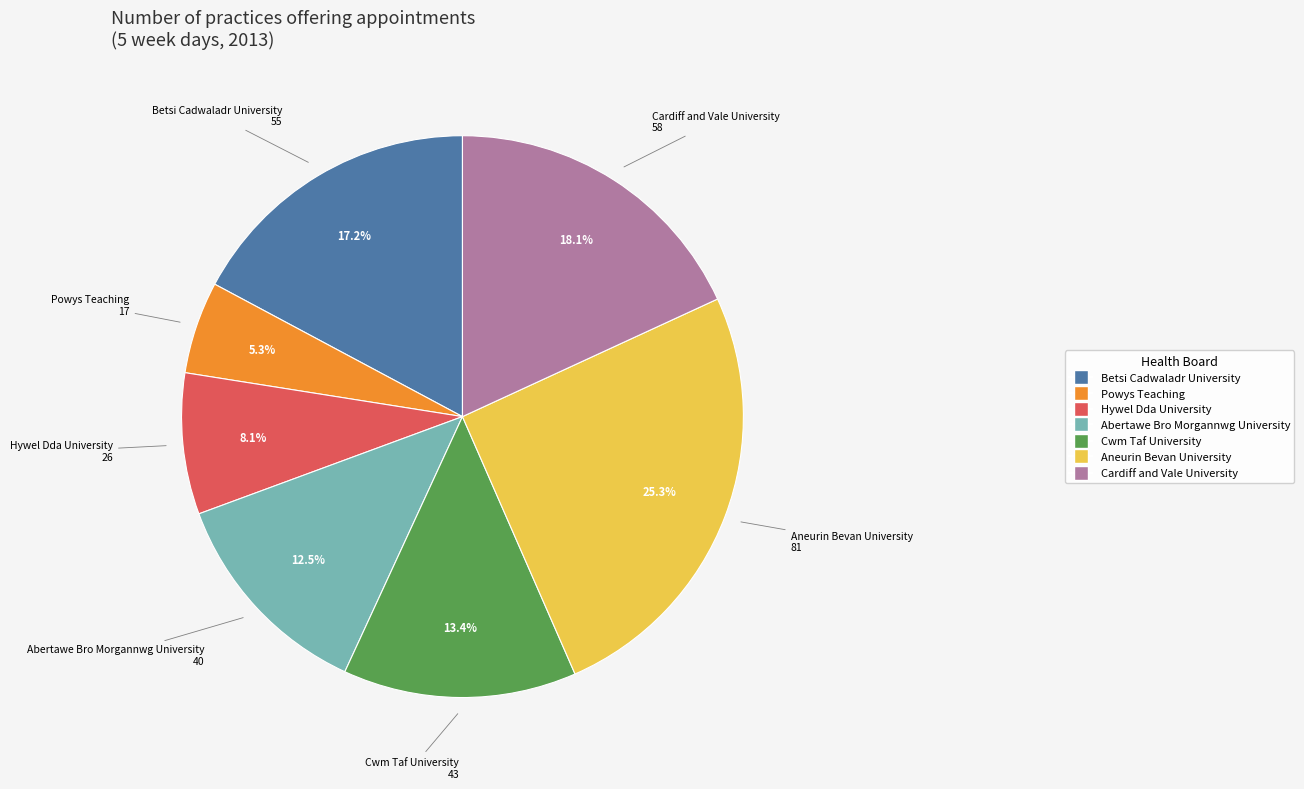

To the nearest percent, what percentage of the pie is Hywel Dda University?

8%